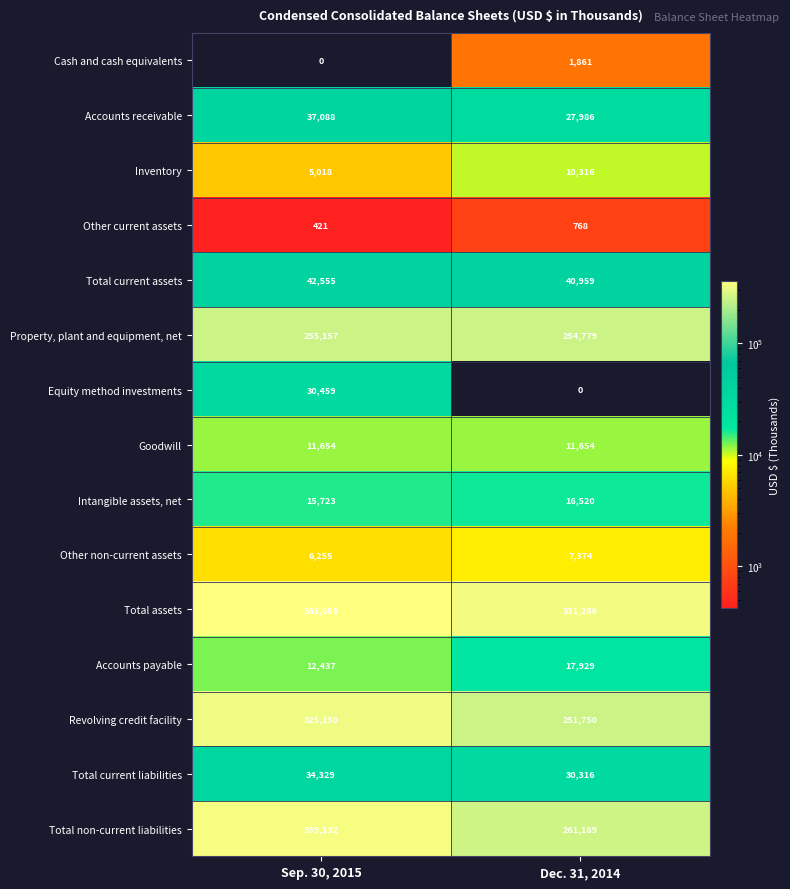

What is the difference between the Revolving credit facility values at Sep. 30, 2015 and Dec. 31, 2014?

73400